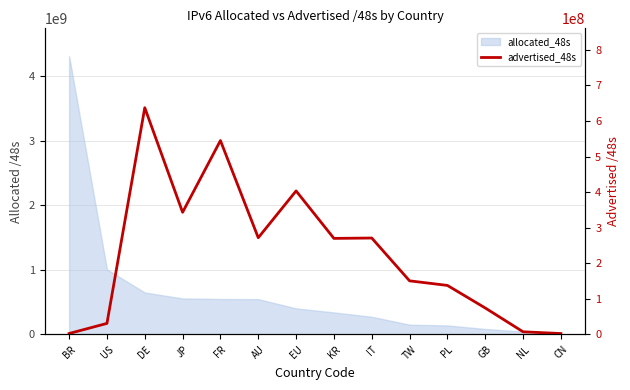

List the labels in order of value, smallest first.

CN, BR, NL, US, GB, PL, TW, KR, IT, AU, JP, EU, FR, DE